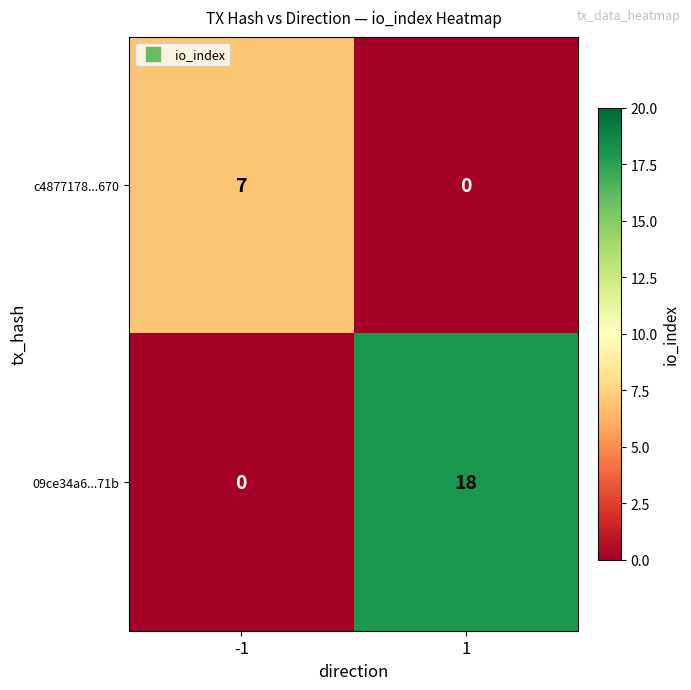

What is the sum of the 09ce34a6...71b values at -1 and 1?

18